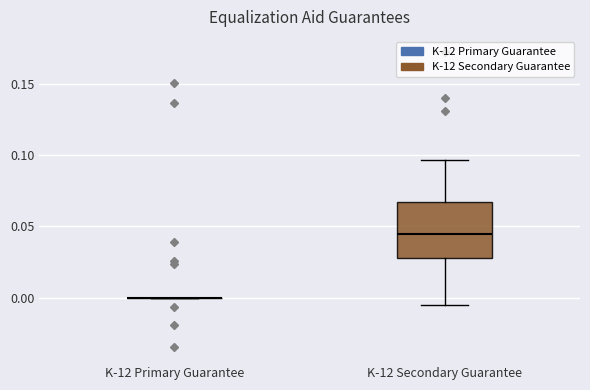

Which box is the tallest, from its lower edge to its upper edge?

K-12 Secondary Guarantee